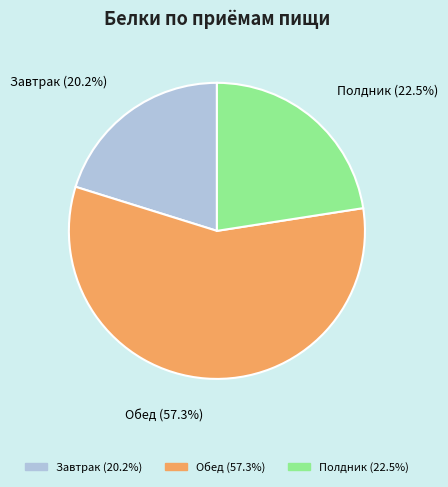

What is the largest slice in the pie chart?

Обед